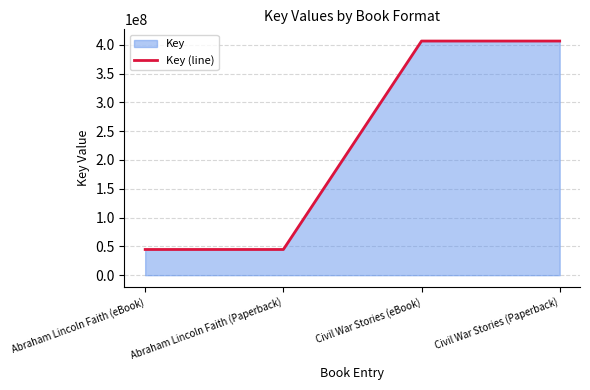

What is the approximate value at Abraham Lincoln Faith (Paperback), to the nearest 100?

44621100